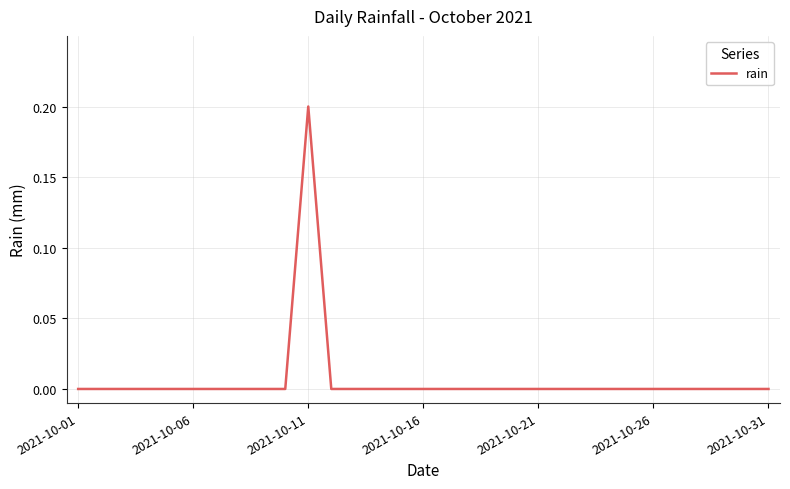

Reading right to left, list all the values displayed in this chart.

0.0	0.0	0.0	0.0	0.0	0.0	0.0	0.0	0.0	0.0	0.0	0.0	0.0	0.0	0.0	0.0	0.0	0.0	0.0	0.0	0.2	0.0	0.0	0.0	0.0	0.0	0.0	0.0	0.0	0.0	0.0